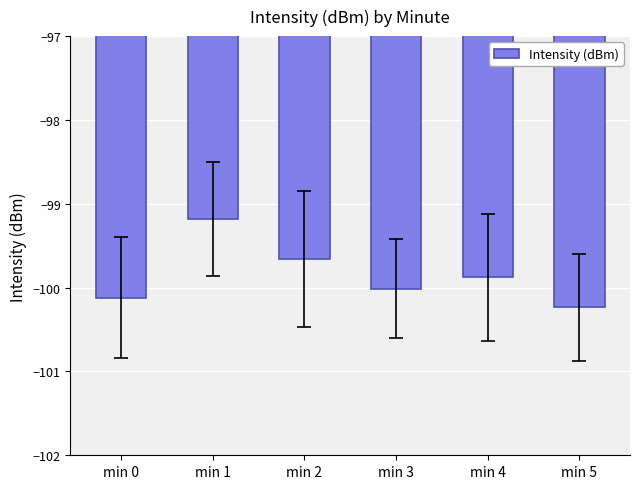

Are the bars grouped side by side (vs. stacked)?

No